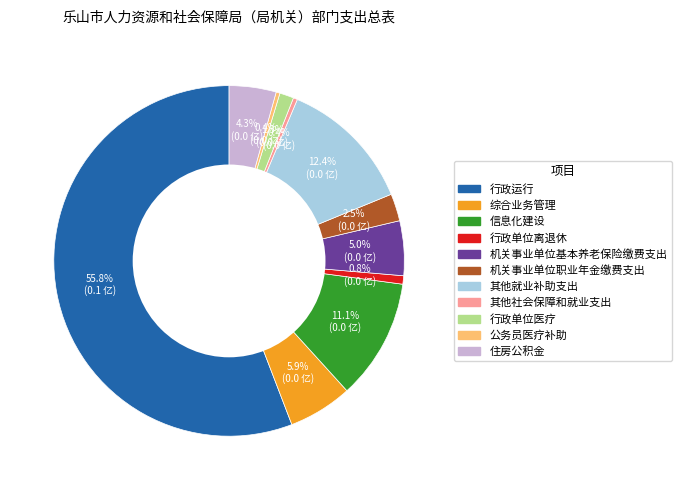

To the nearest percent, what percentage of the pie is 信息化建设?

11%